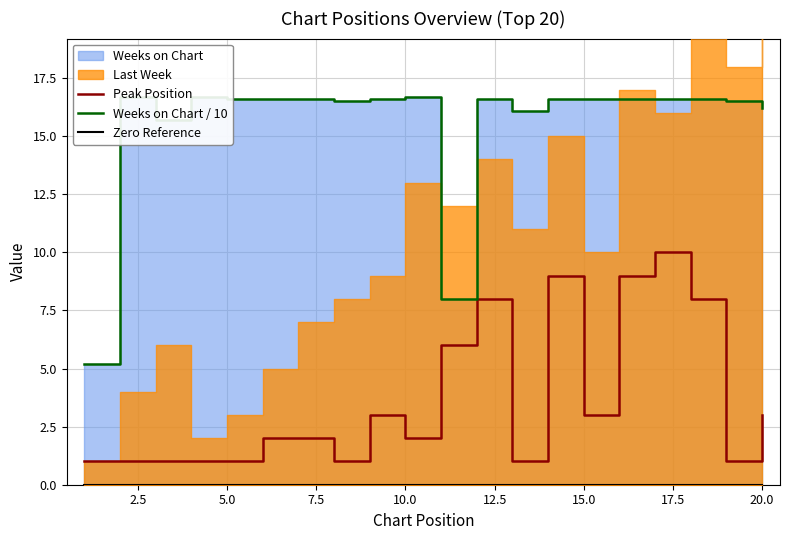

True or false: Peak Position has a value of 3 at 15.0.

True